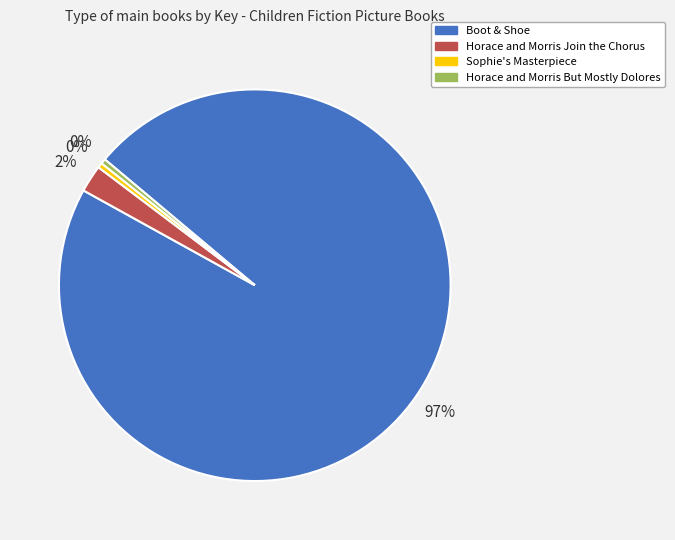

To the nearest percent, what is the average slice percentage?

25%